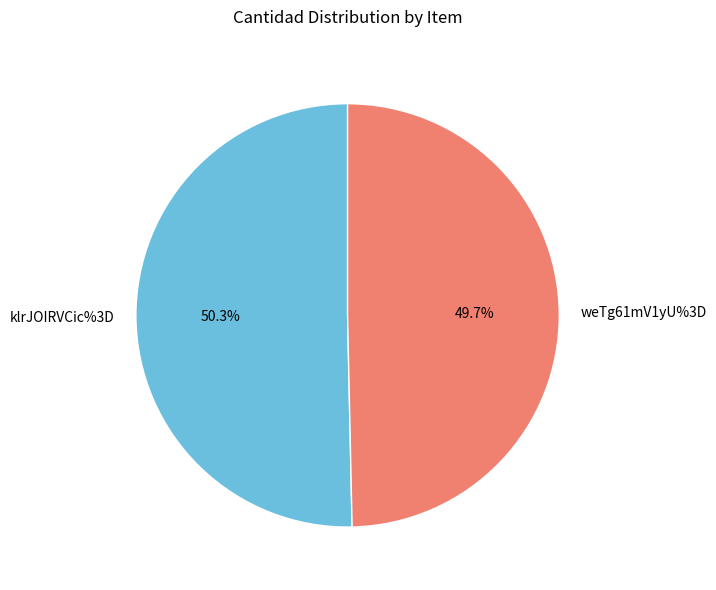

How many slices are in this pie chart?

2